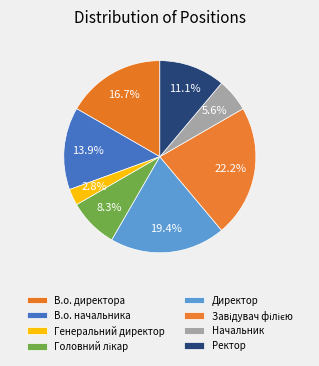

True or false: В.о. директора accounts for 17% of the total.

True